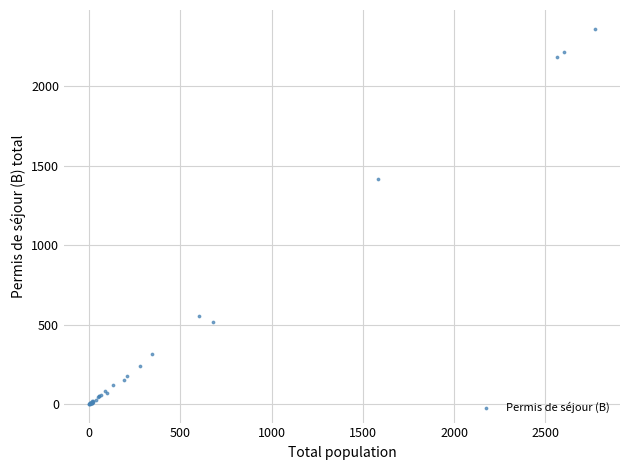

What Y value in the scatter plot is closest to 1182?

1416